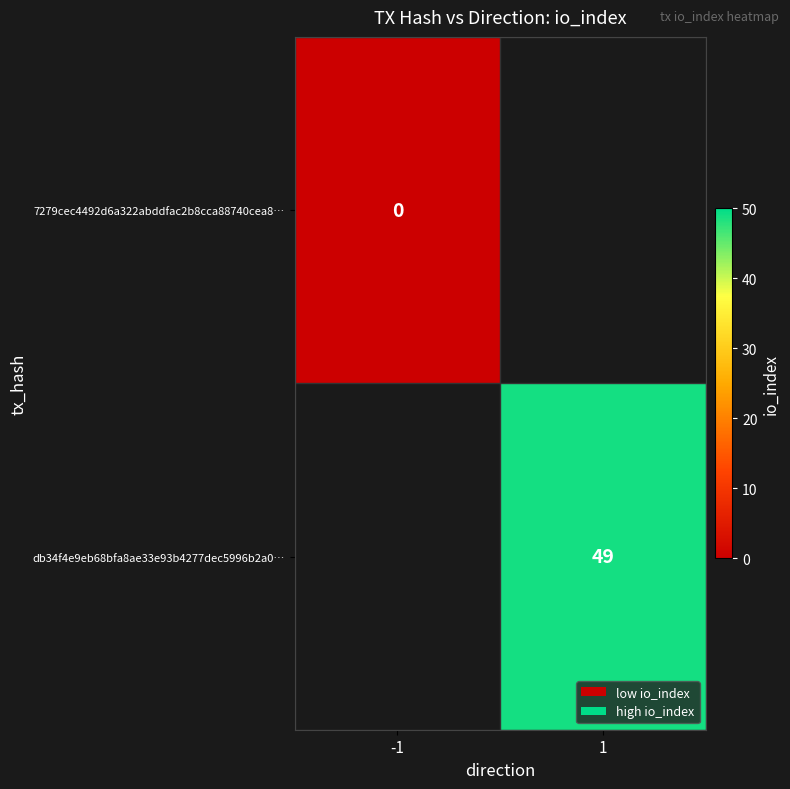

Between -1 and 1, which is larger?

1